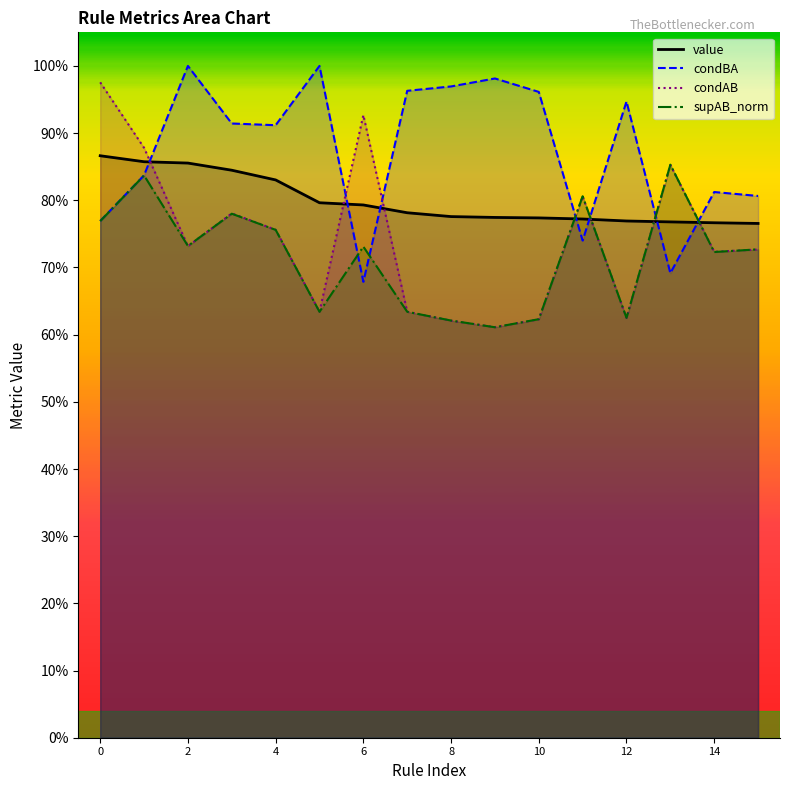

What is the minimum value for condAB?

0.6